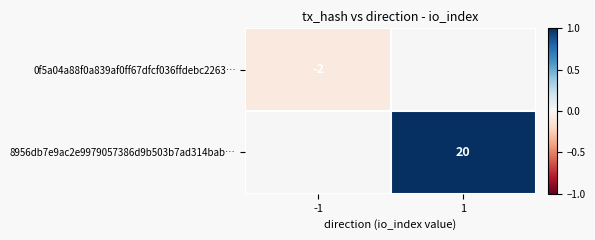

Which has a higher value, -1 or 1?

1